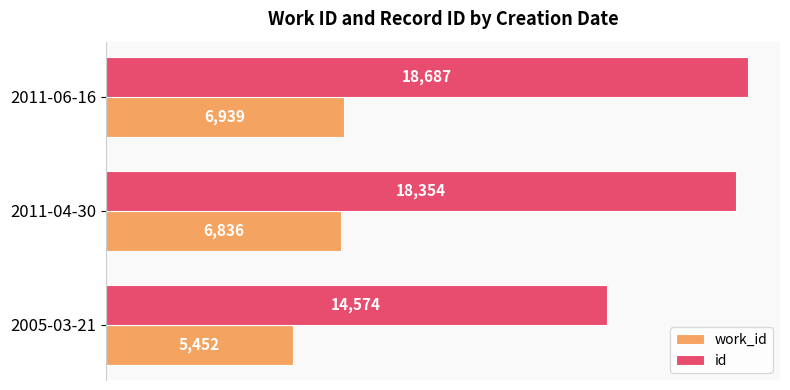

The id series shows 7641 at 2011-04-30. True or false?

False